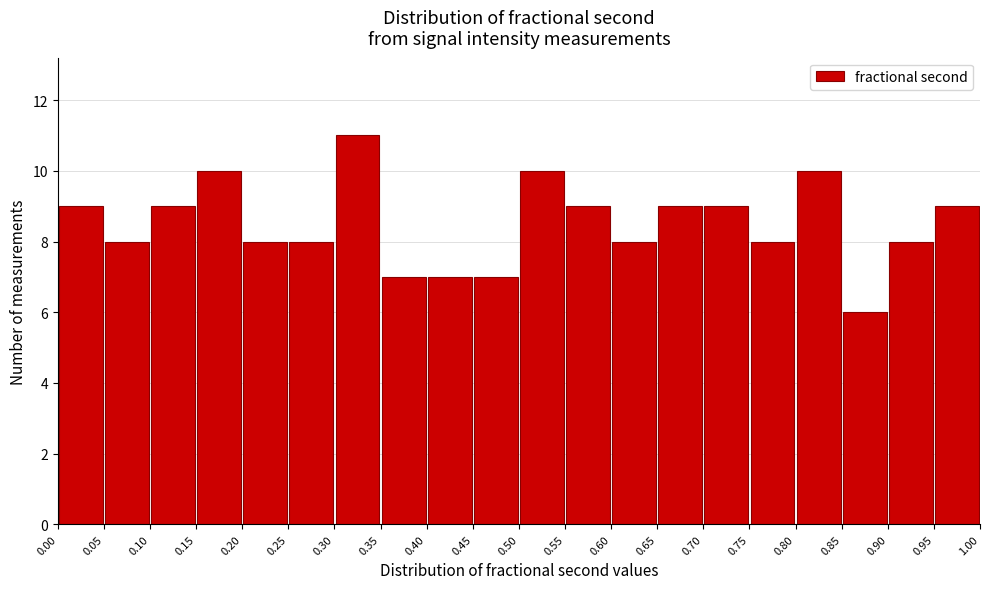

Reading left to right, transcribe this chart: for each bar, give the range it covers on the x-axis and its height. The values are not printed on the chart, so give them approximately, as read against the axis.

0.00 to 0.05: 9
0.05 to 0.10: 8
0.10 to 0.15: 9
0.15 to 0.20: 10
0.20 to 0.25: 8
0.25 to 0.30: 8
0.30 to 0.35: 11
0.35 to 0.40: 7
0.40 to 0.45: 7
0.45 to 0.50: 7
0.50 to 0.55: 10
0.55 to 0.60: 9
0.60 to 0.65: 8
0.65 to 0.70: 9
0.70 to 0.75: 9
0.75 to 0.80: 8
0.80 to 0.85: 10
0.85 to 0.90: 6
0.90 to 0.95: 8
0.95 to 1.00: 9